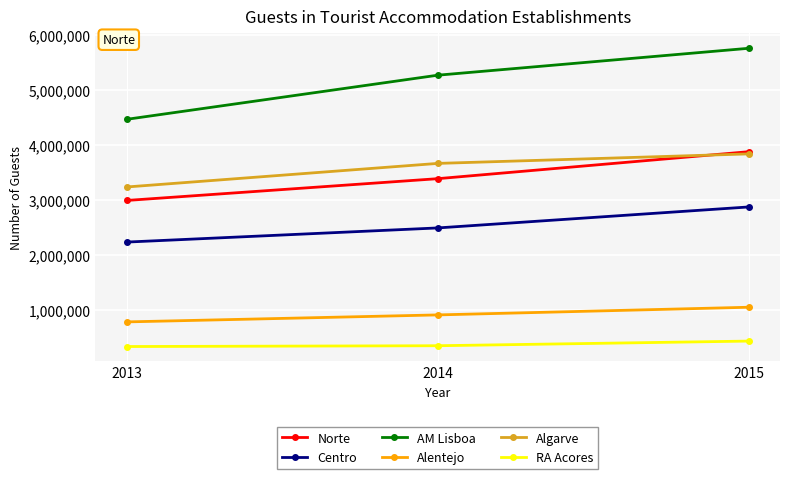

What is the sum of the AM Lisboa values at 2014 and 2013?

9740113